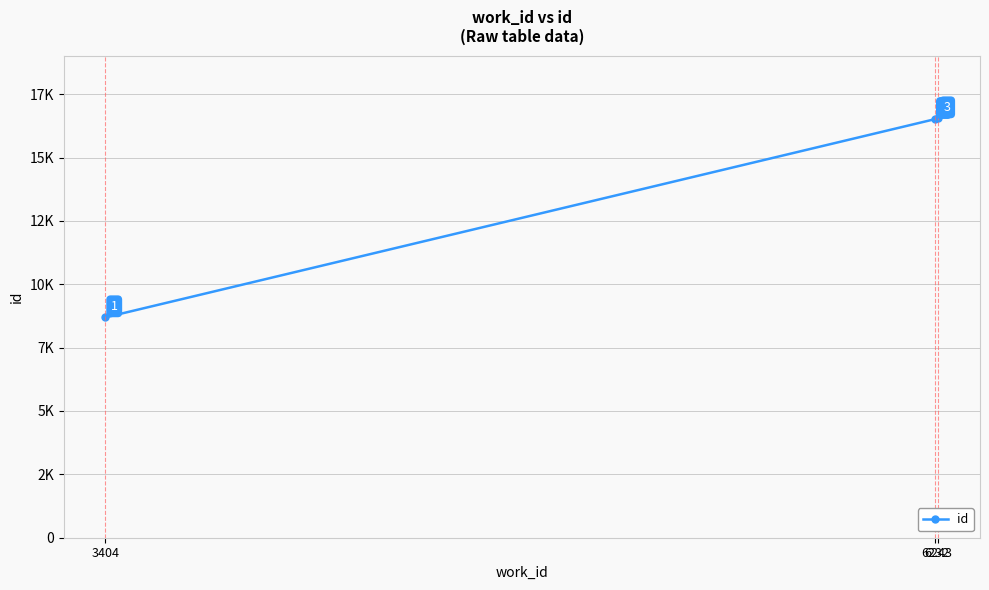

Does the chart have visible grid lines?

Yes